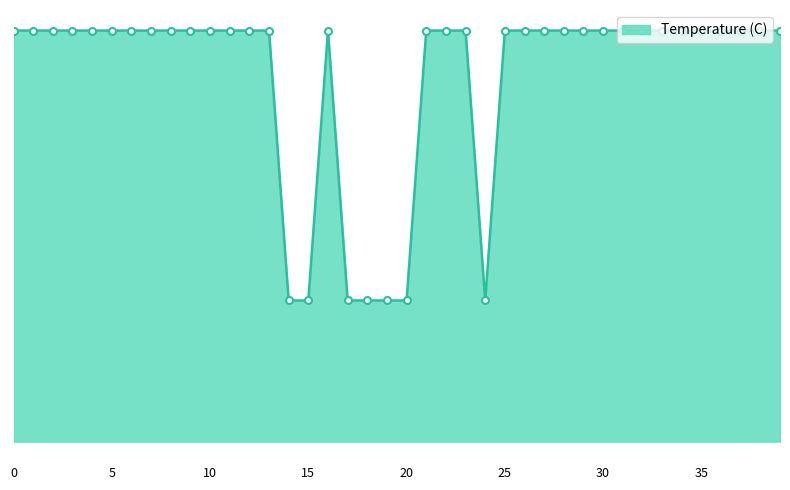

Reading left to right, what are all the values shown in this chart?

0=12.2	1=12.2	2=12.2	3=12.2	4=12.2	5=12.2	6=12.2	7=12.2	8=12.2	9=12.2	10=12.2	11=12.2	12=12.2	13=12.2	14=4.2	15=4.2	16=12.2	17=4.2	18=4.2	19=4.2	20=4.2	21=12.2	22=12.2	23=12.2	24=4.2	25=12.2	26=12.2	27=12.2	28=12.2	29=12.2	30=12.2	31=12.2	32=12.2	33=12.2	34=12.2	35=12.2	36=12.2	37=12.2	38=12.2	39=12.2